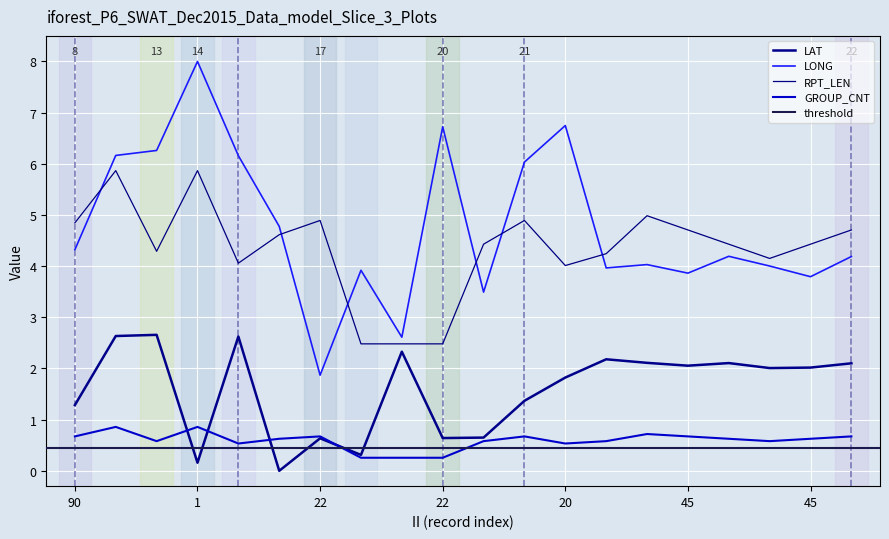

Is the value of LONG at 45 greater than the value of GROUP_CNT at 20?

Yes